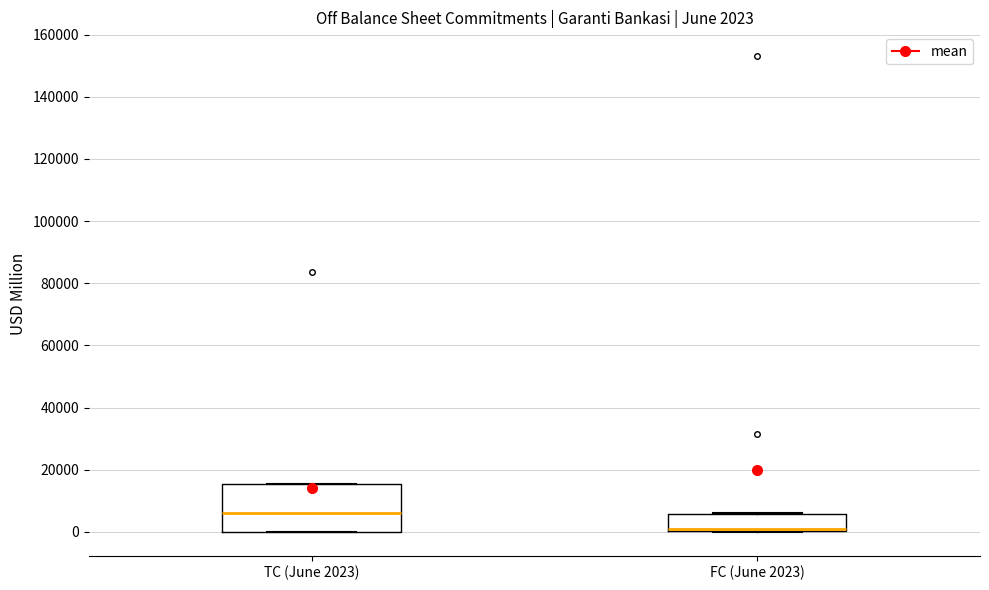

Which box has the highest median line?

TC (June 2023)